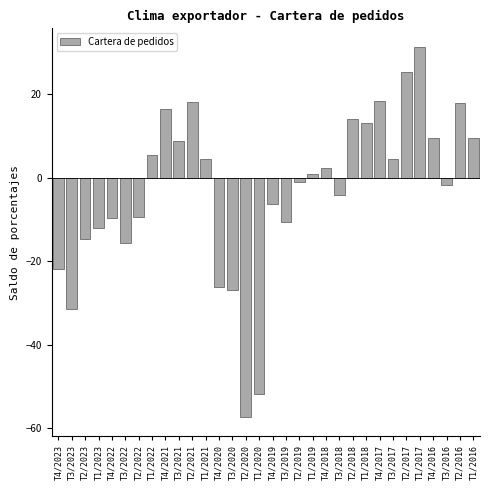

The value at T4/2017 is 18.4. True or false?

True